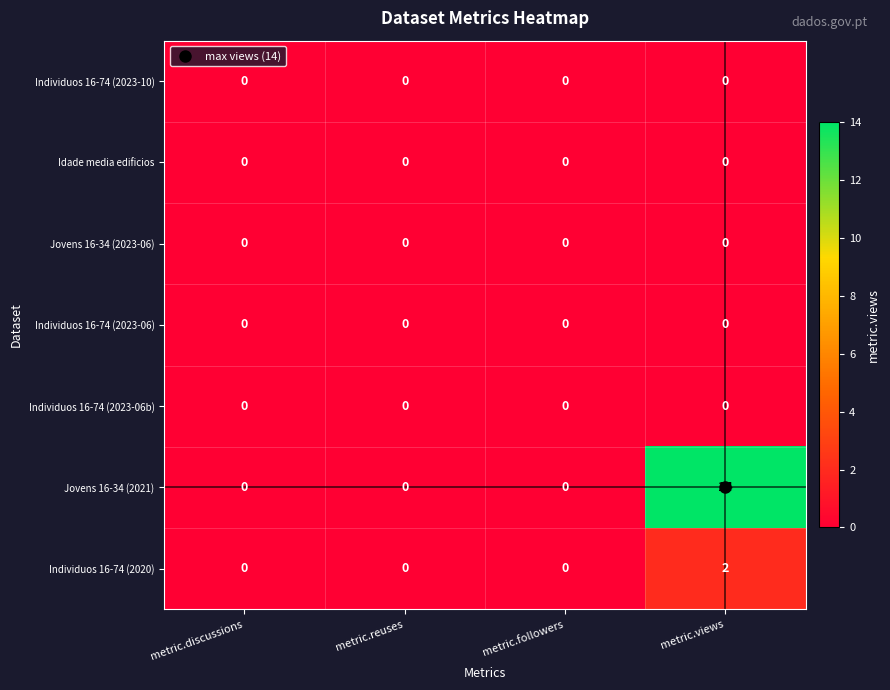

Is the value of Jovens 16-34 (2023-06) at metric.reuses greater than the value of Individuos 16-74 (2020) at metric.views?

No